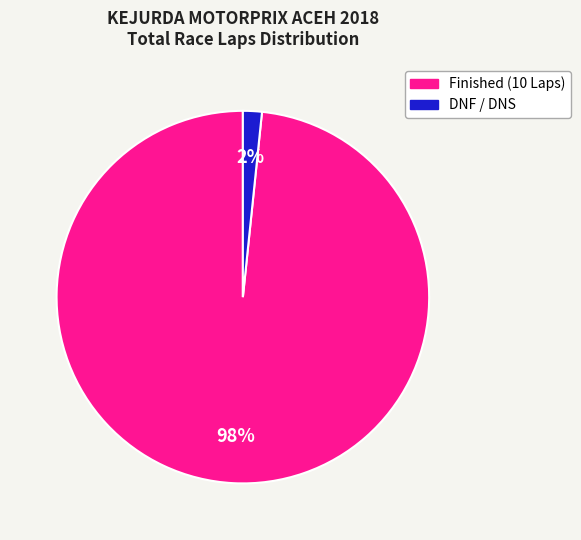

Is there any slice that represents more than half of the pie?

Yes